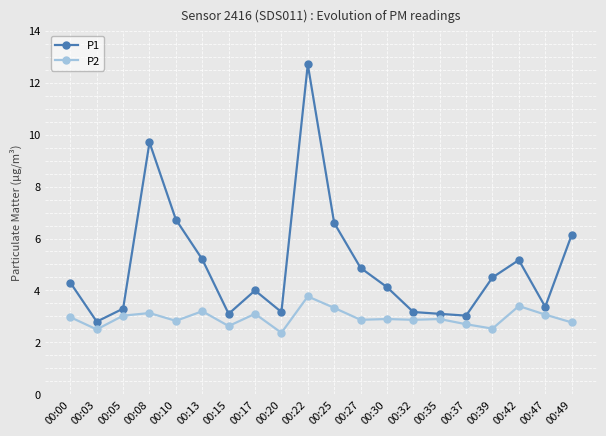

True or false: P2 and P1 intersect in this chart.

False